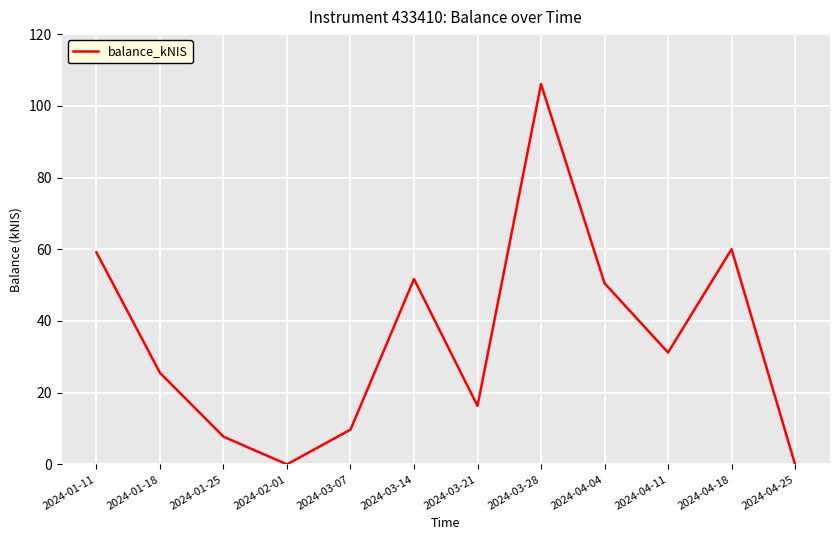

How many values are below 31?

6